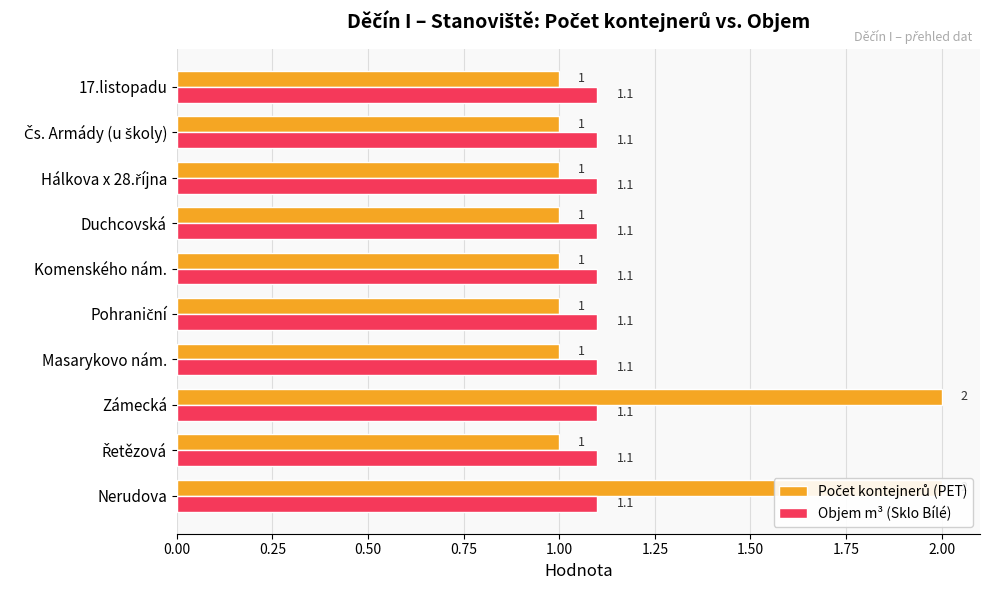

Between 0.50 and 0.75, which series saw the biggest shift?

Počet kontejnerů (PET)